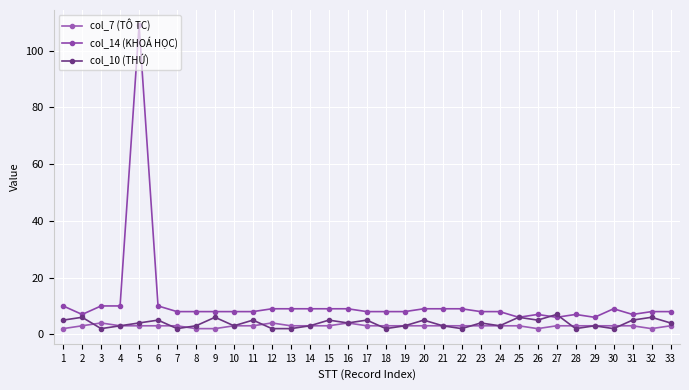

What is the minimum value shown in the chart?

2